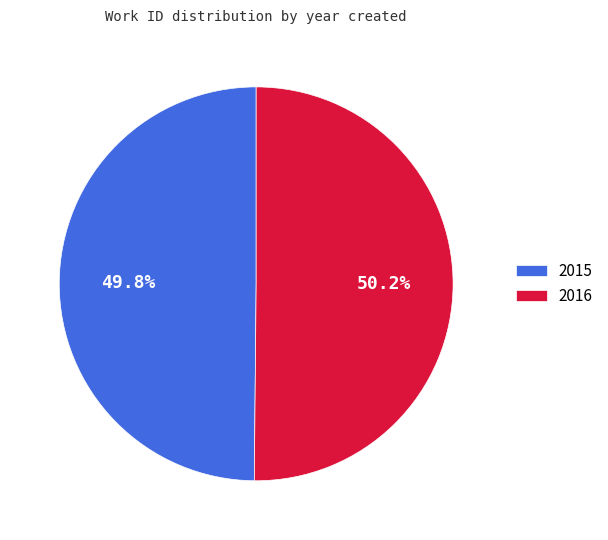

To the nearest percent, what portion does 2015 represent?

50%